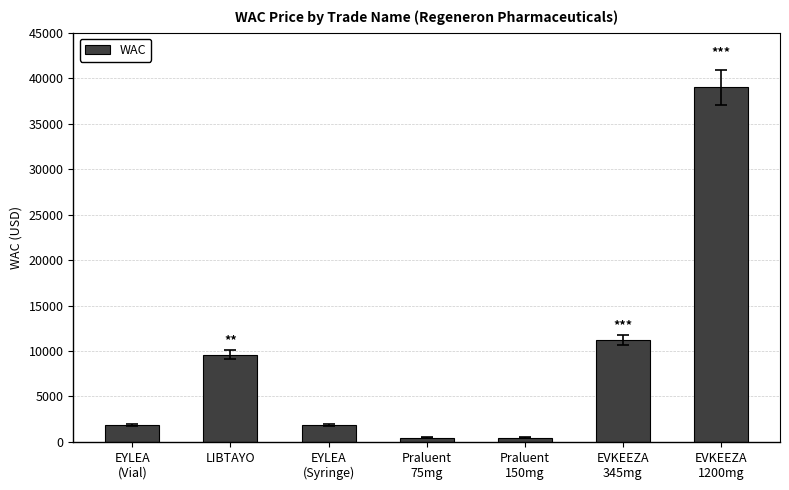

The value at LIBTAYO is 9609.6. True or false?

True